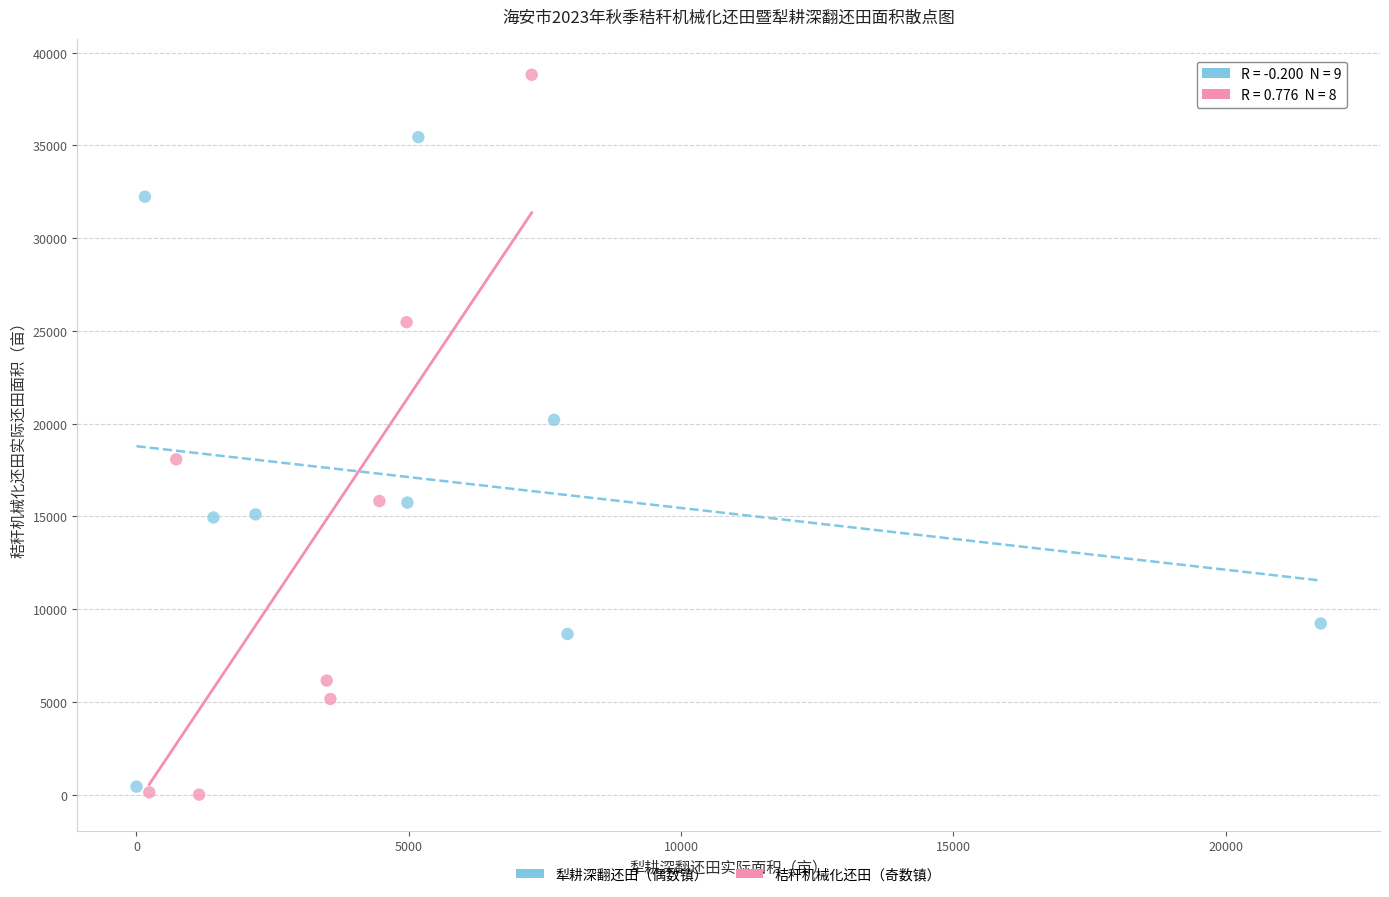

Which series has the widest spread of Y values?

秸秆机械化还田（奇数镇）